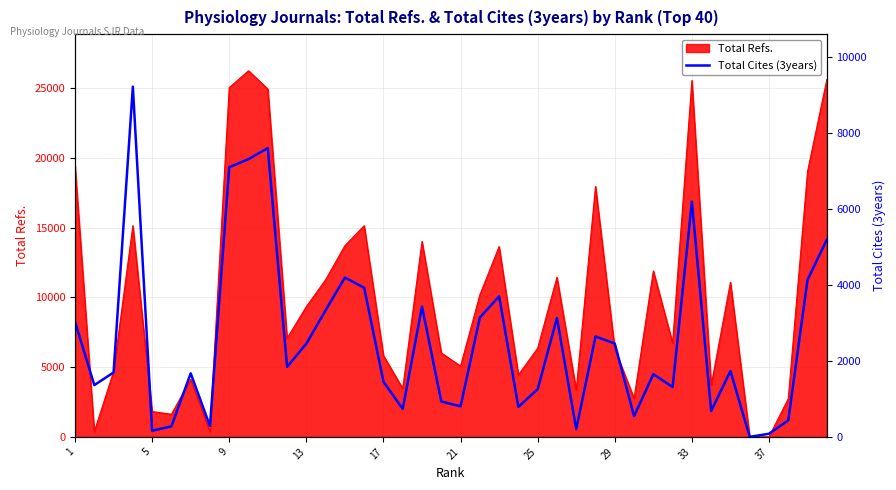

The value of Total Refs. at 29 is 6304. True or false?

True